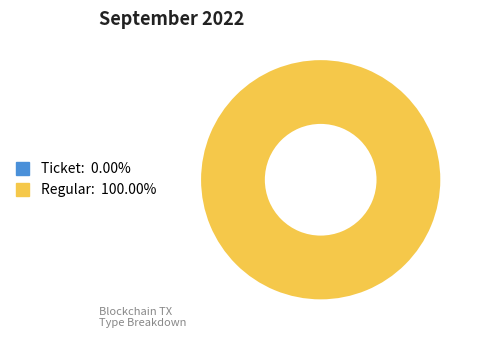

Which category has the smallest portion of the pie?

Ticket